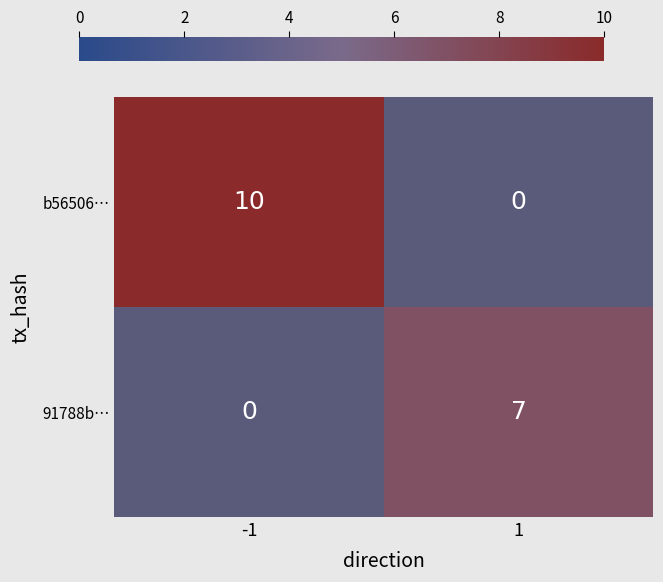

Which series has the largest range (max minus min)?

b56506…